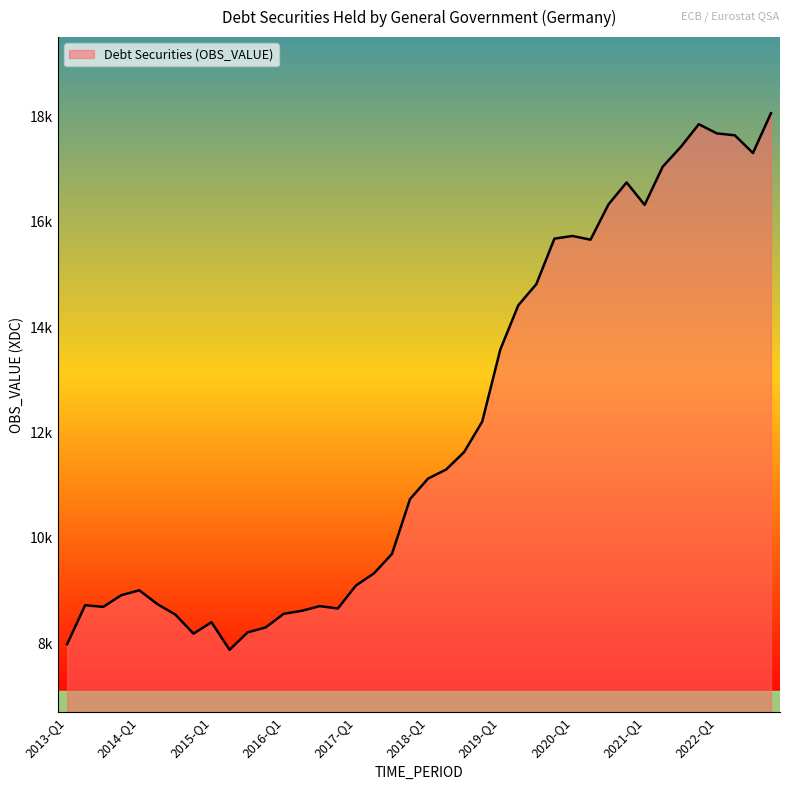

What is the smallest value displayed?

7875